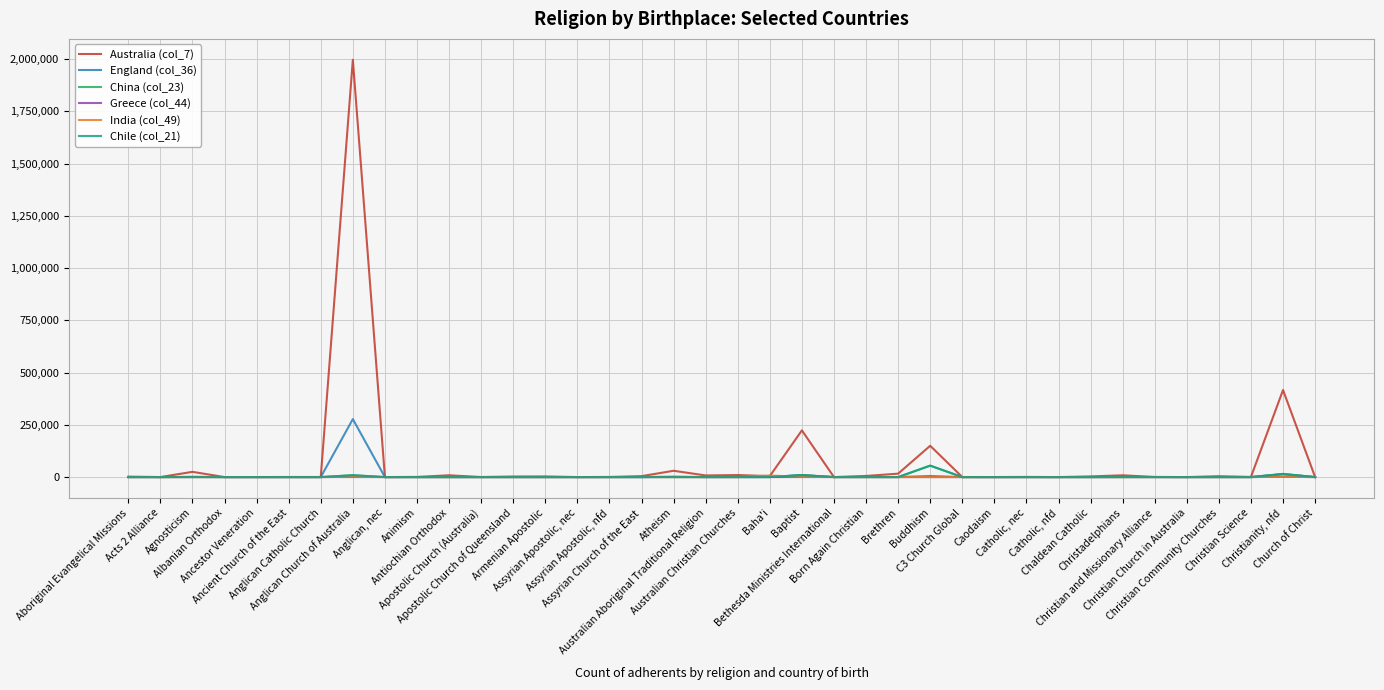

Which series has the widest spread of values?

Australia (col_7)